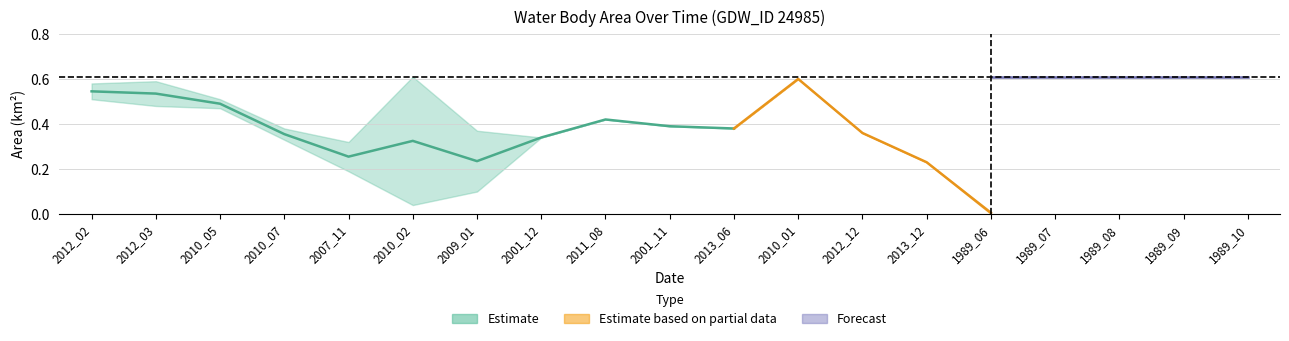

What is the label of the 8th point from the left?

2001_12